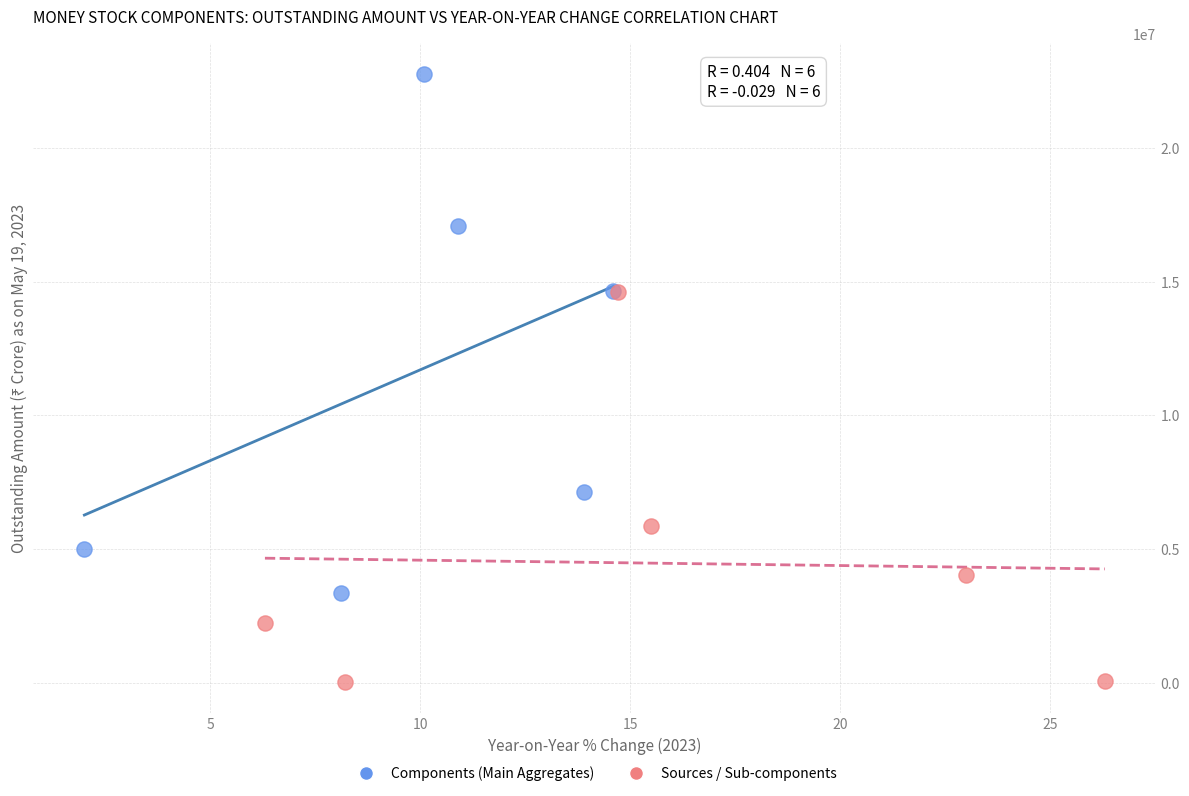

What are all the series names shown in the legend?

Components (Main Aggregates), Sources / Sub-components